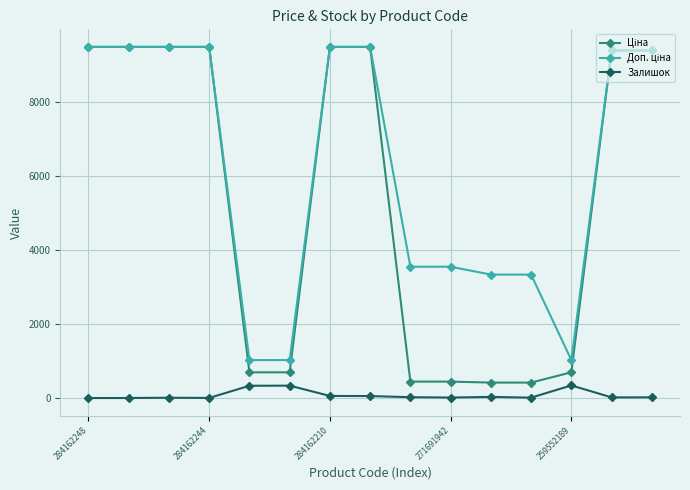

What is the maximum value shown in the chart?

9480.1